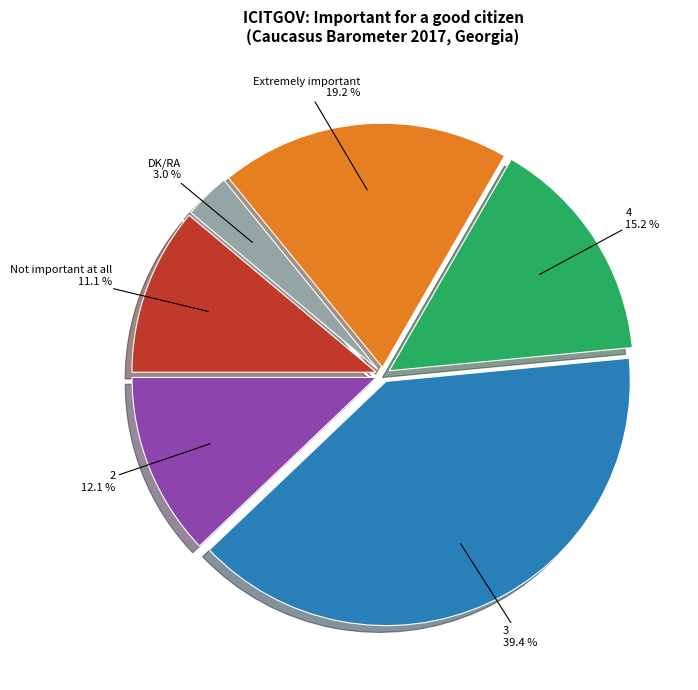

The Extremely important slice represents 19% of the pie. True or false?

True